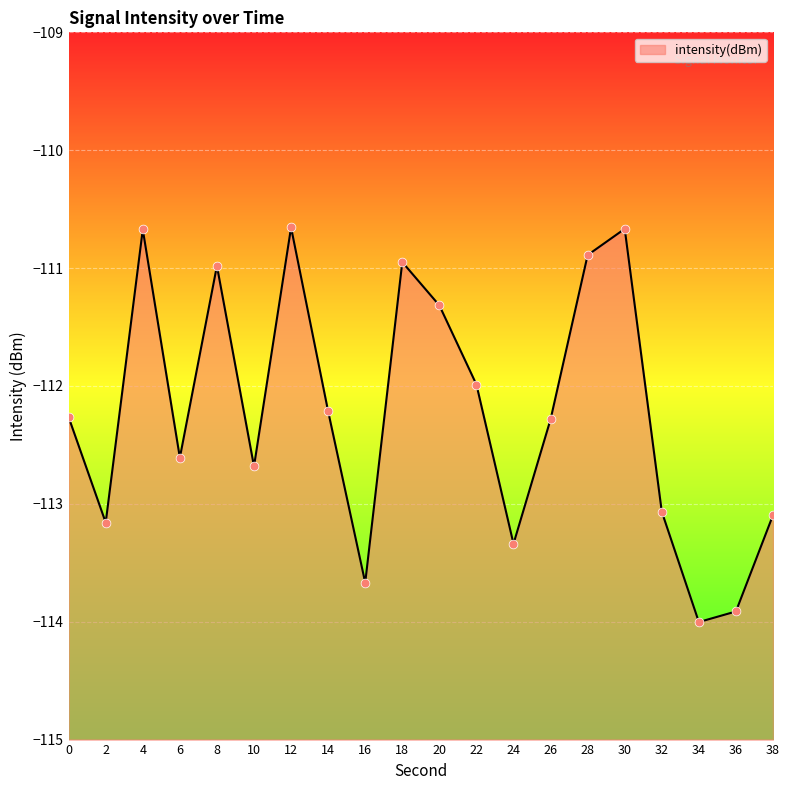

Between 20 and 34, which is larger?

20